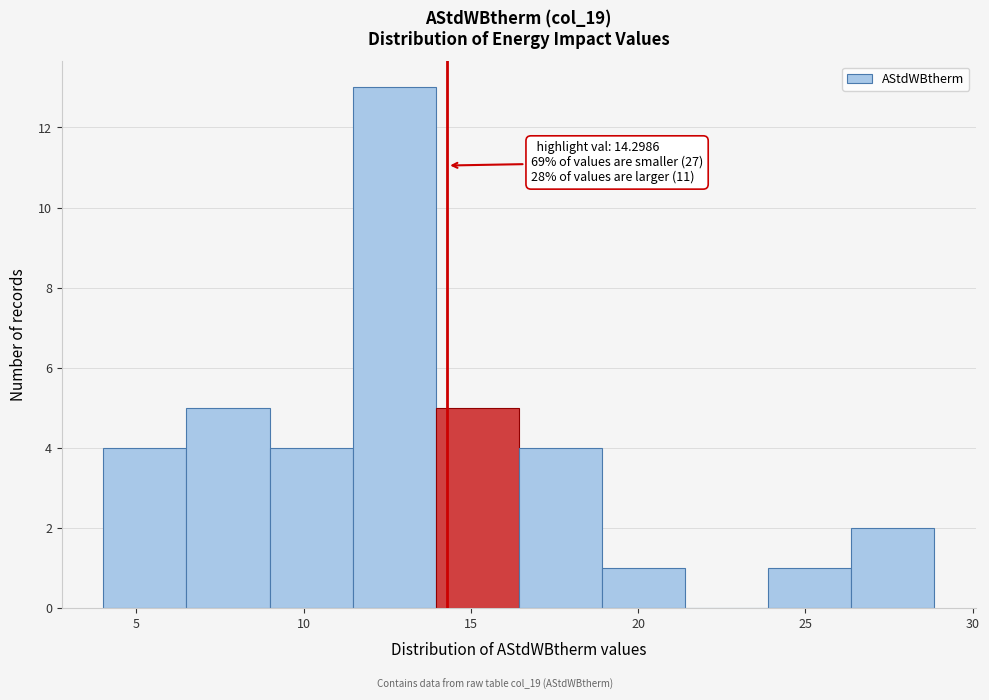

Over which range of the x-axis is the bar tallest?

11.5 to 14.0